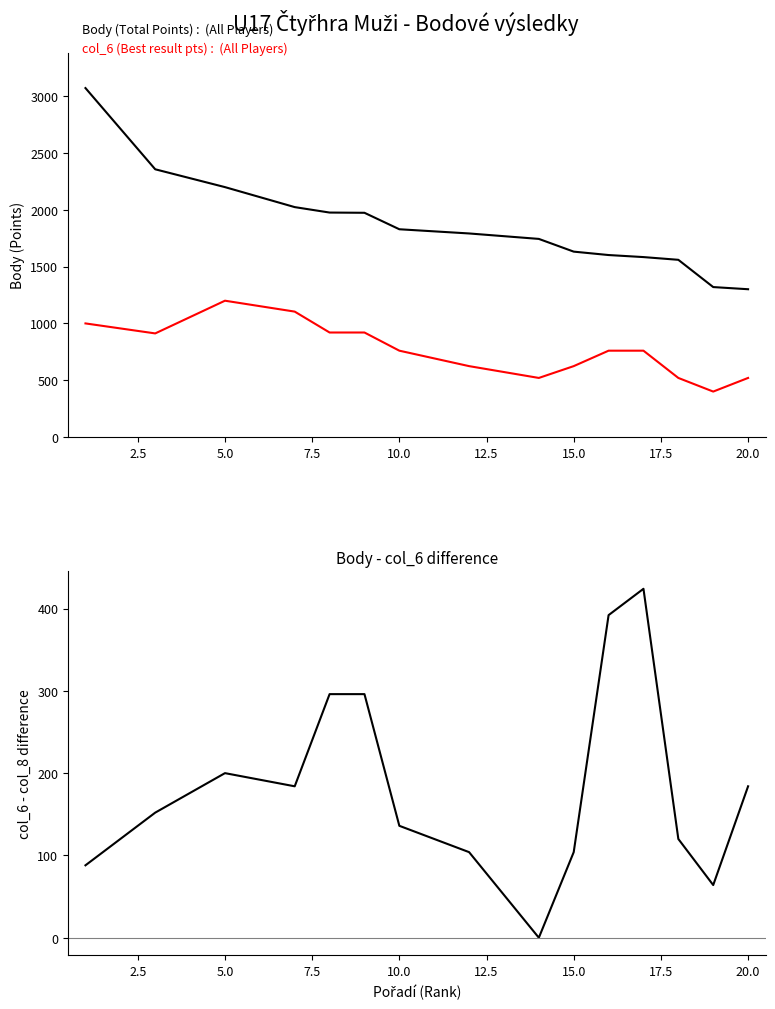

List the series in order of their overall mean, highest first.

Body (Total Points), col_6 (Best result pts), Body - col_6 diff